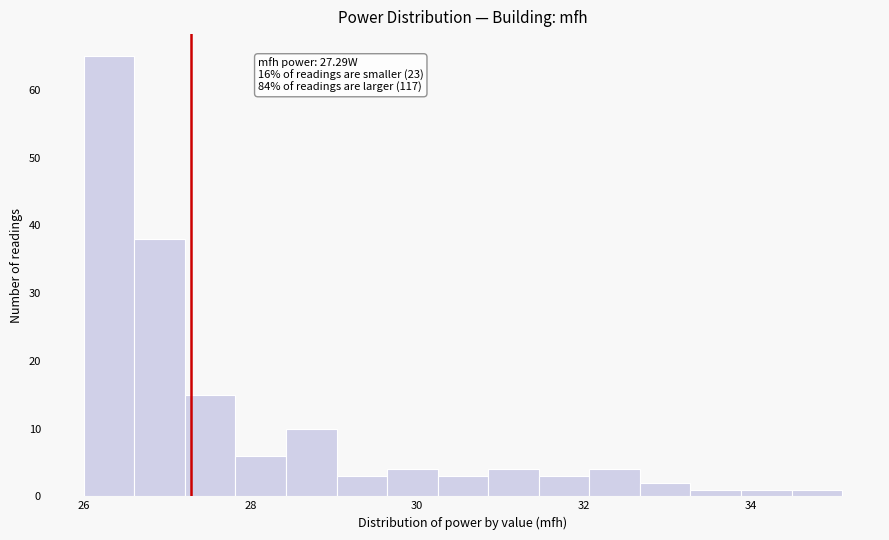

Read against the x-axis, roughly where is the centre of the tallest bar?

26.4